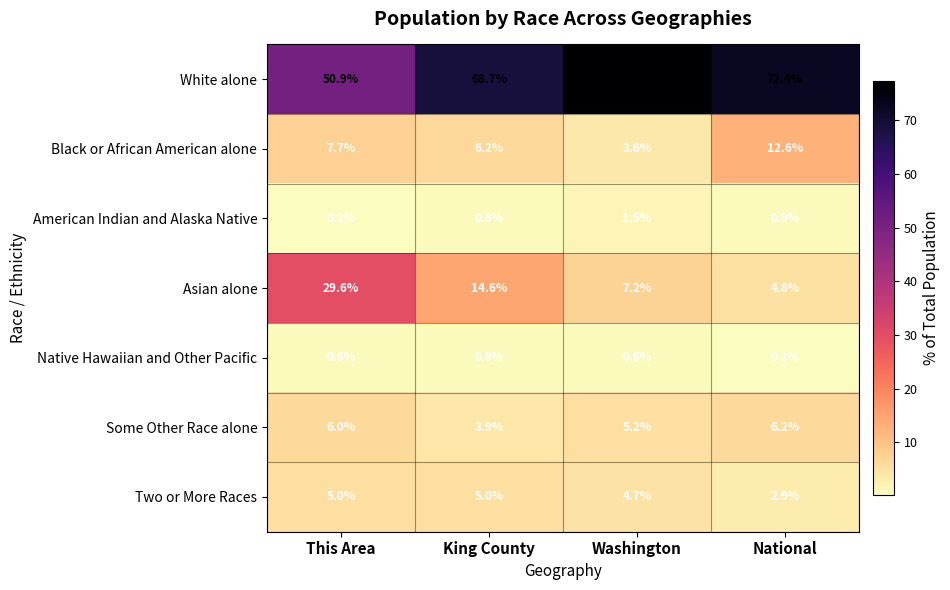

Rank the series at National from highest to lowest value.

White alone, Black or African American alone, Some Other Race alone, Asian alone, Two or More Races, American Indian and Alaska Native, Native Hawaiian and Other Pacific